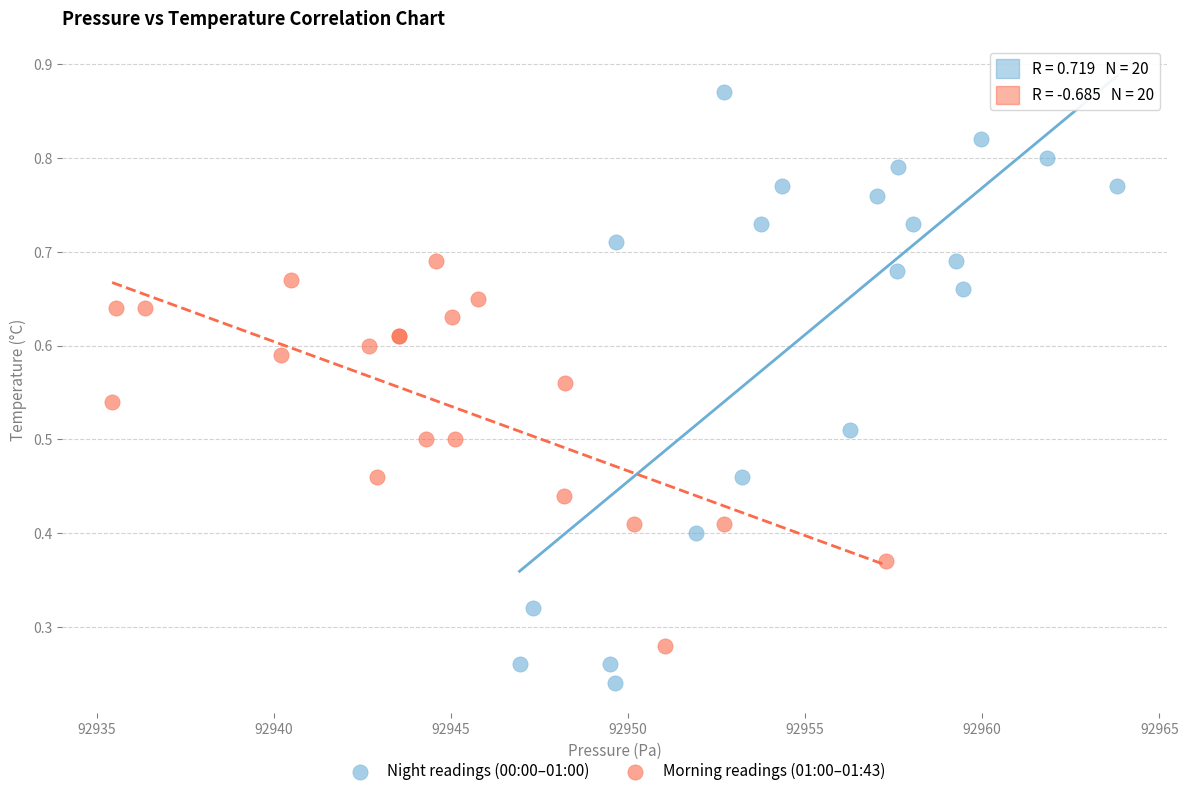

Which series has the widest spread of Y values?

Night readings (00:00–01:00)